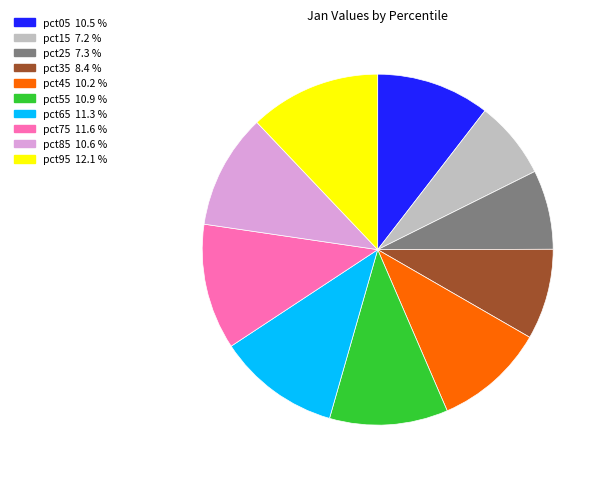

Does pct25 account for over 50% of the chart?

No